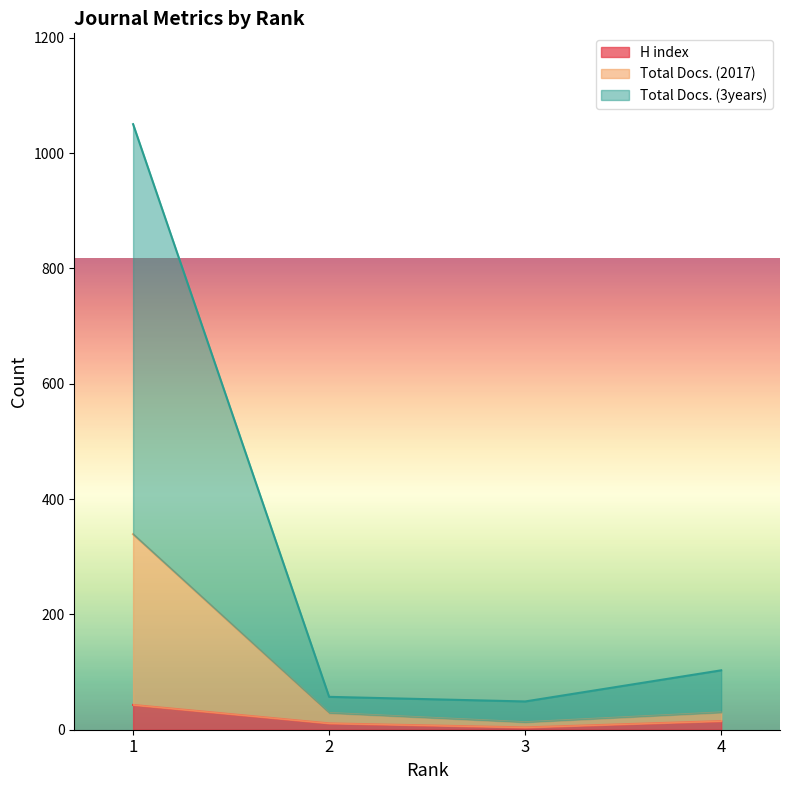

Rank the series by their maximum value, from highest to lowest.

Total Docs. (3years), Total Docs. (2017), H index